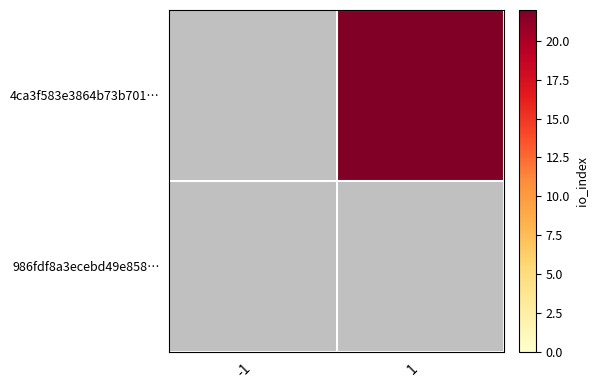

List the series in order of their peak value, lowest first.

4ca3f583e3864b73b701…, 986fdf8a3ecebd49e858…